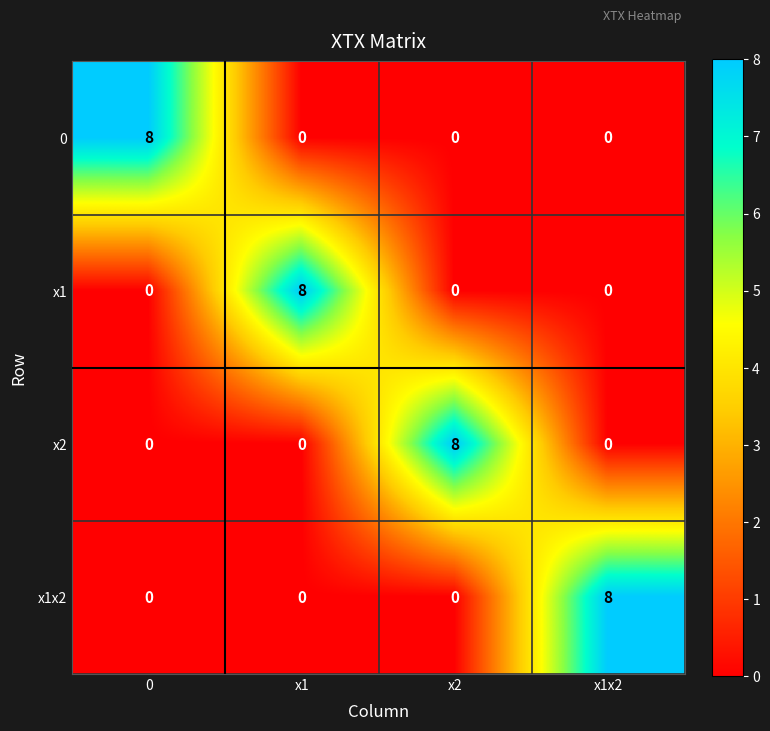

Is it true that x1 equals 8 at x1?

True